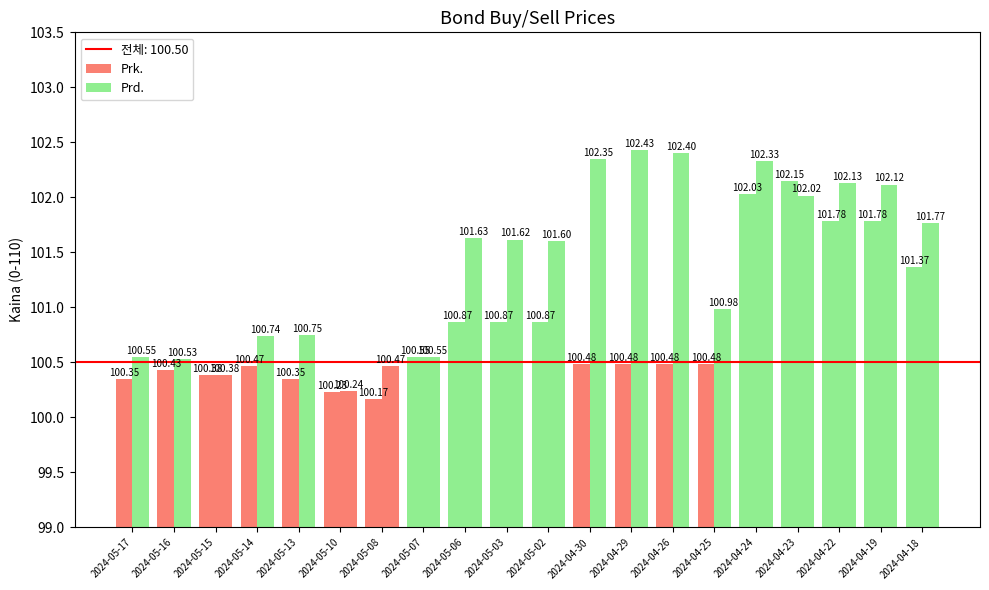

Which series has the largest total across all categories?

Prd.